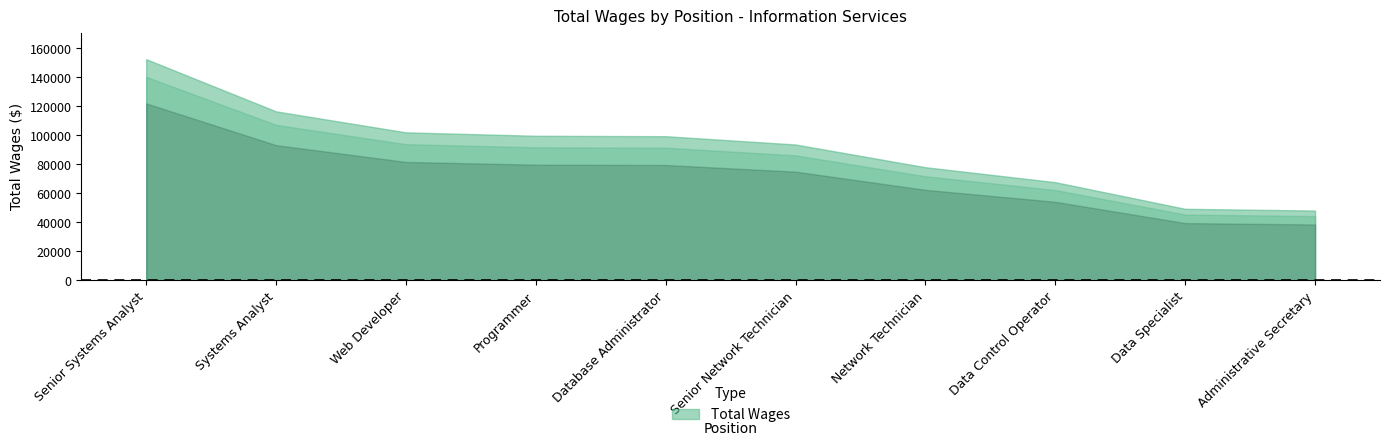

Reading left to right, transcribe all the data shown in this chart.

152528	116513	102027	99680	99383	93656	77974	67656	49279	48096